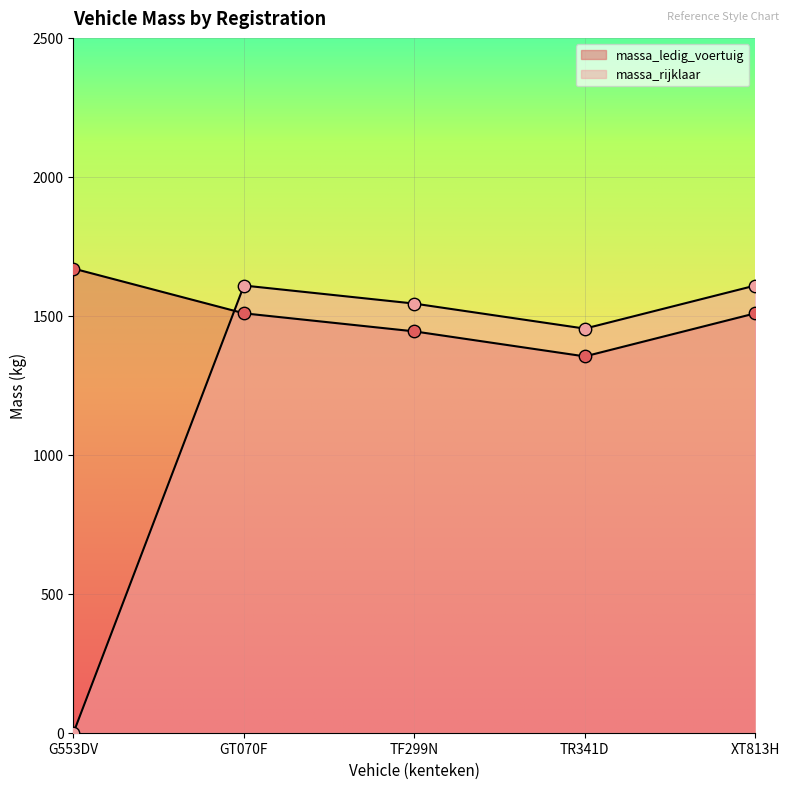

What are all the series names shown in the legend?

massa_ledig_voertuig, massa_rijklaar